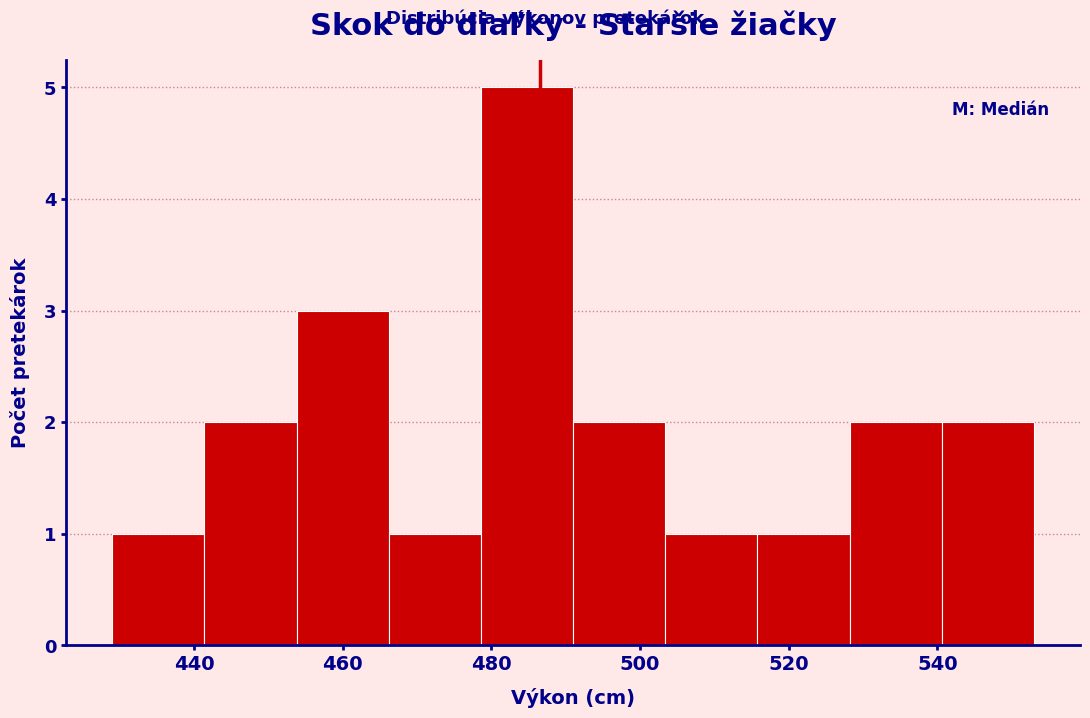

Reading left to right, transcribe this chart: for each bar, give the range it covers on the x-axis and its height. Neither the bar edges nor the heights are printed on the chart, so give them approximately, as read against the axes.

429.0 to 441.4: 1
441.4 to 453.8: 2
453.8 to 466.2: 3
466.2 to 478.6: 1
478.6 to 491.0: 5
491.0 to 503.4: 2
503.4 to 515.8: 1
515.8 to 528.2: 1
528.2 to 540.6: 2
540.6 to 553.0: 2